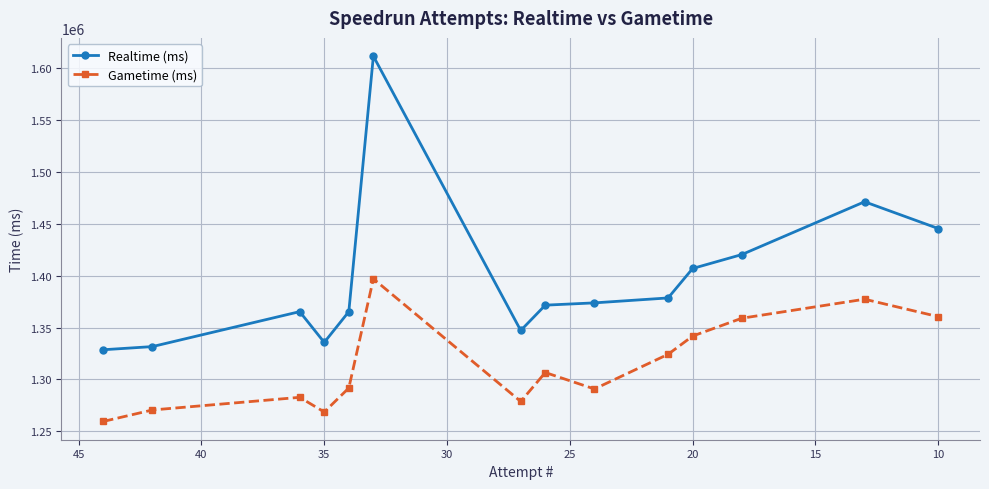

Reading left to right, list all the values displayed in this chart.

Realtime (ms): 1328573	1331613	1365312	1335660	1365289	1611569	1347129	1371554	1373760	1378517	1406902	1420313	1471227	1445415
Gametime (ms): 1259456	1270512	1282706	1268576	1291701	1396942	1278712	1306617	1290766	1324185	1341775	1358942	1377296	1360481